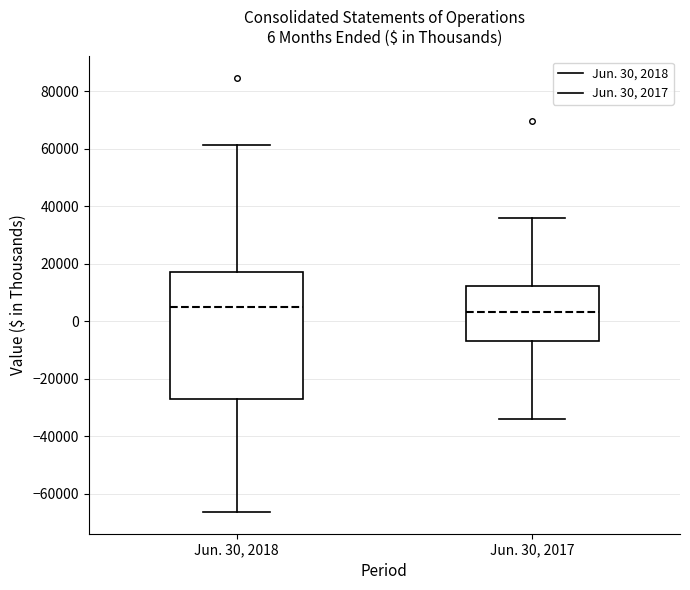

Which box is the tallest, from its lower edge to its upper edge?

Jun. 30, 2018